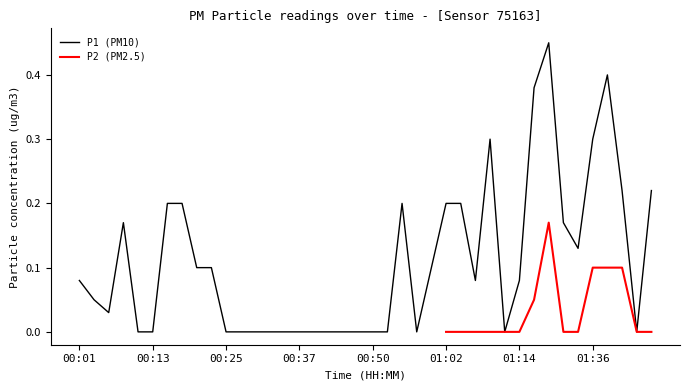

What is the difference between the second highest and second lowest values?

0.4